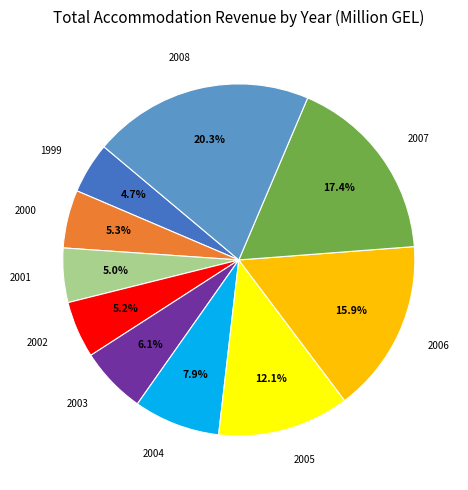

Count the number of slices in the pie.

10